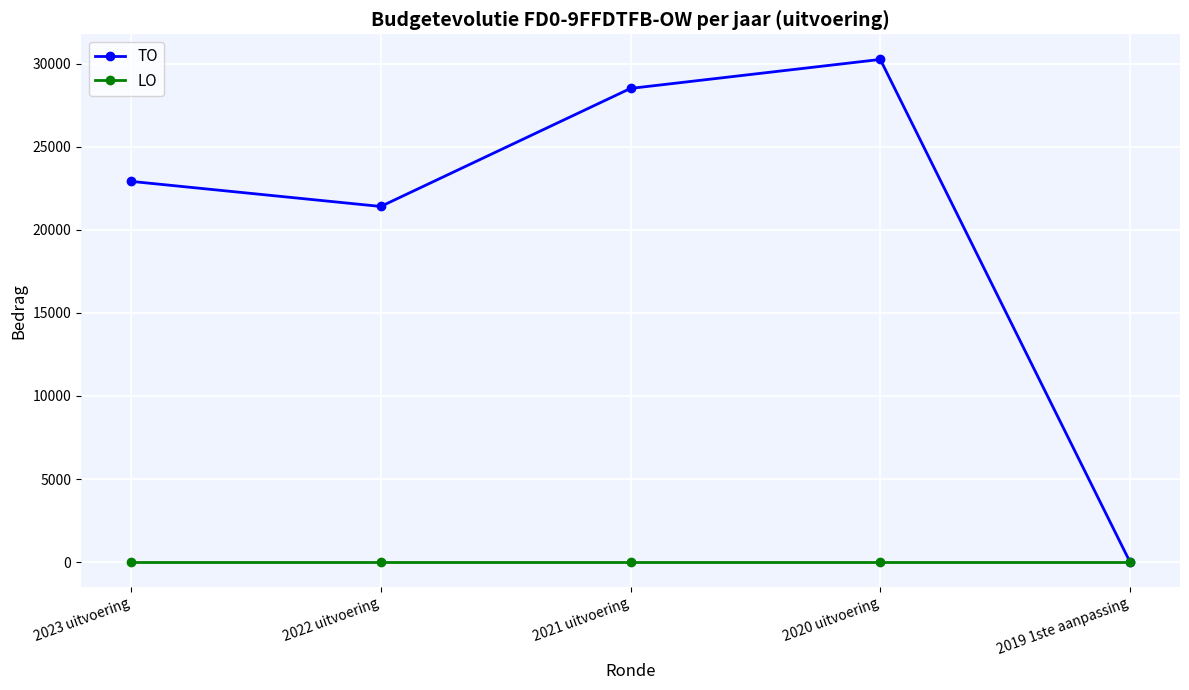

What is the difference between the maximum and second lowest values in the TO series?

8851